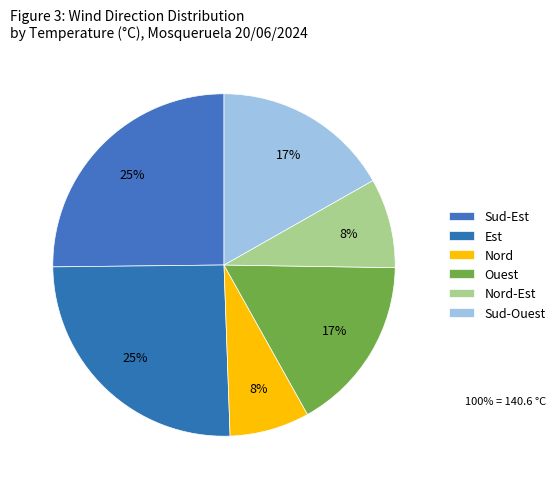

Which category has the biggest portion of the pie?

Sud-Est